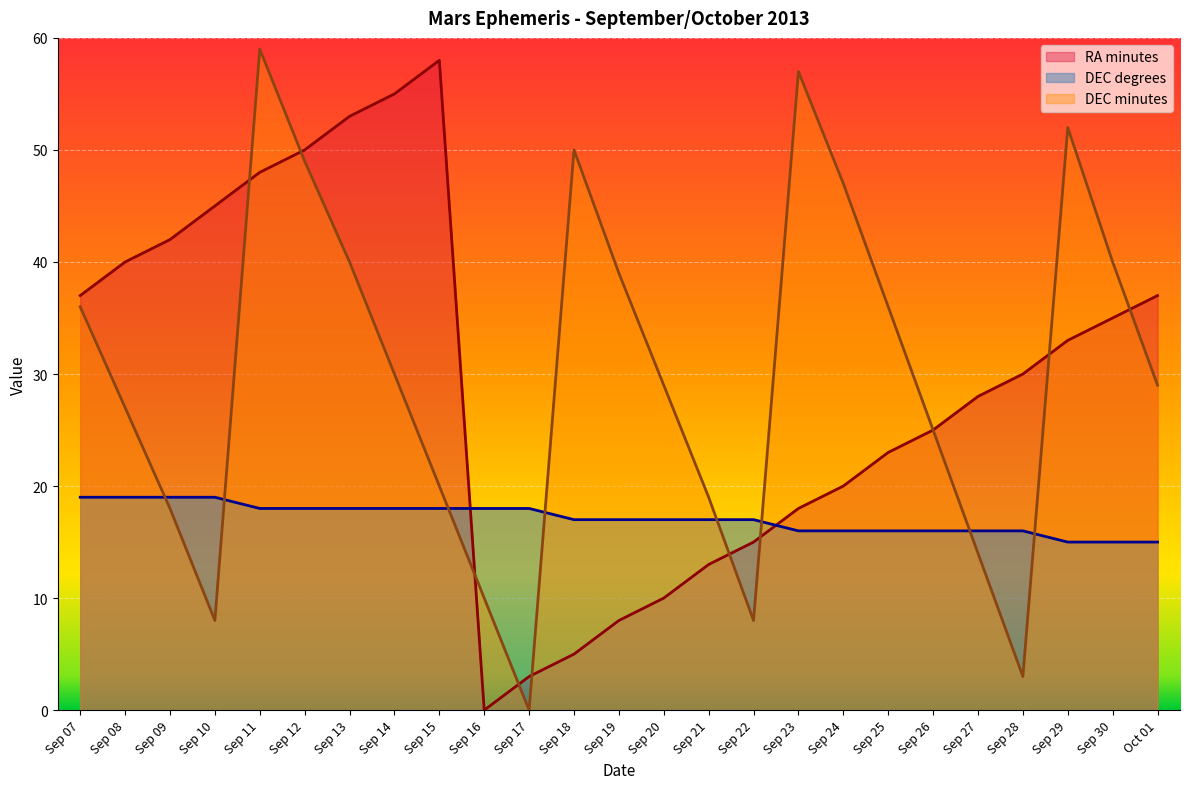

At how many categories does at least one series exceed 36?

16